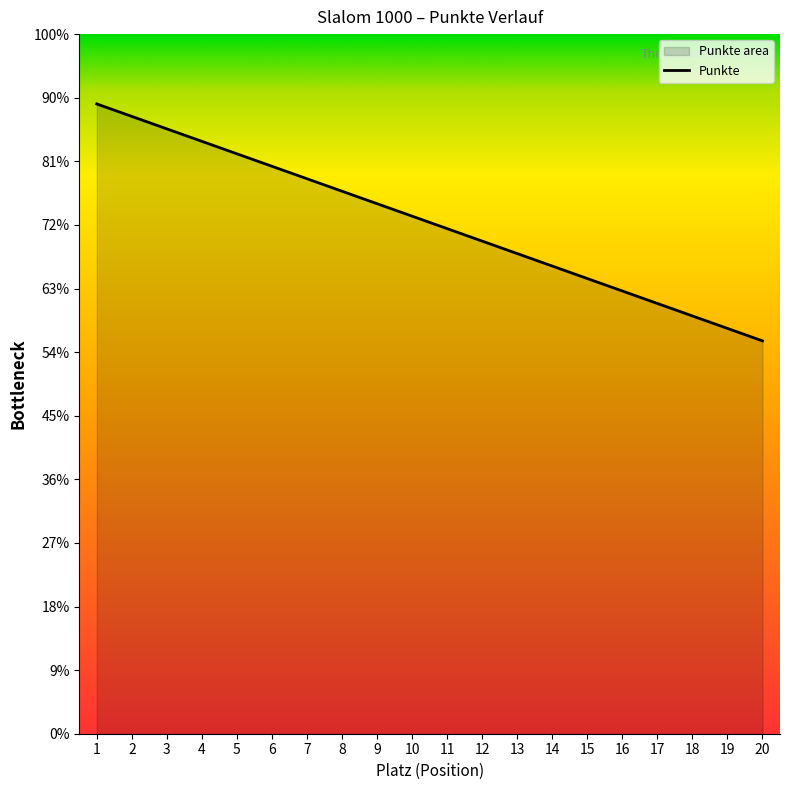

Rank the categories by value from lowest to highest.

20, 19, 18, 17, 16, 15, 14, 13, 12, 11, 10, 9, 8, 7, 6, 5, 4, 3, 2, 1